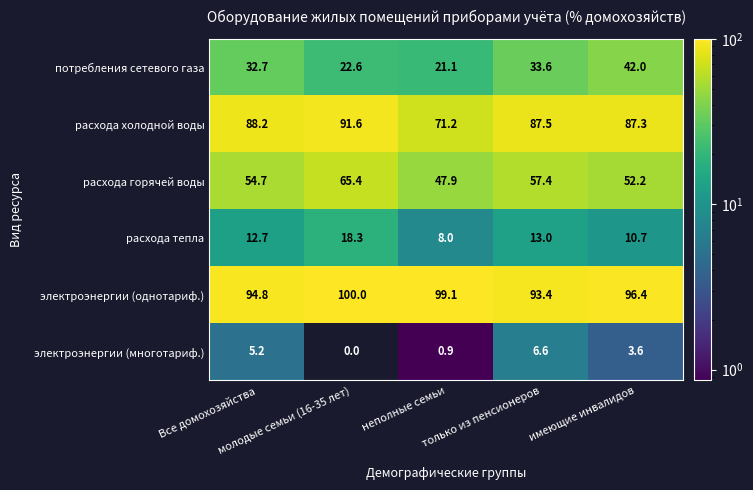

Which series has the widest spread of values?

потребления сетевого газа